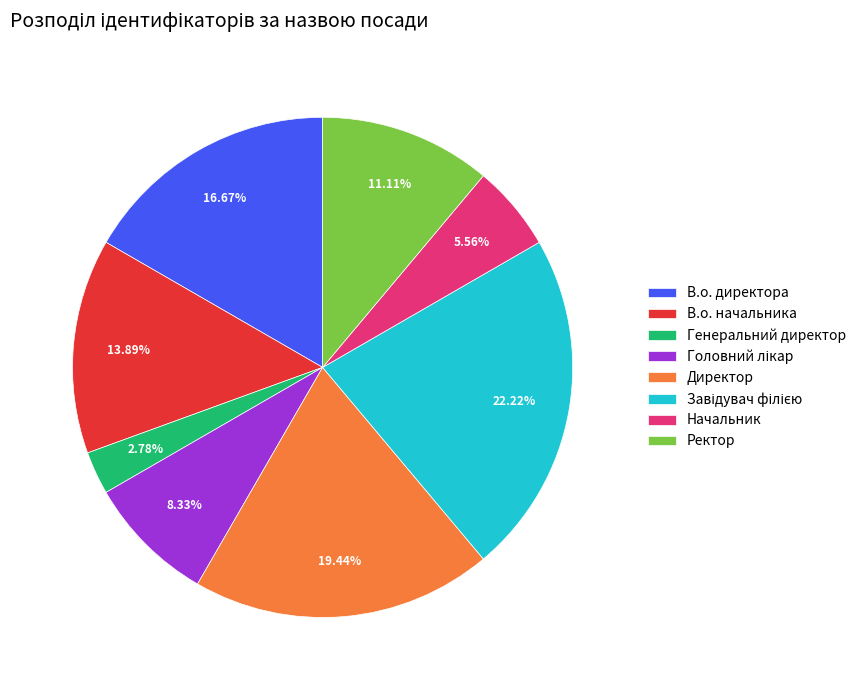

To the nearest percent, what percentage of the pie is Директор?

19%